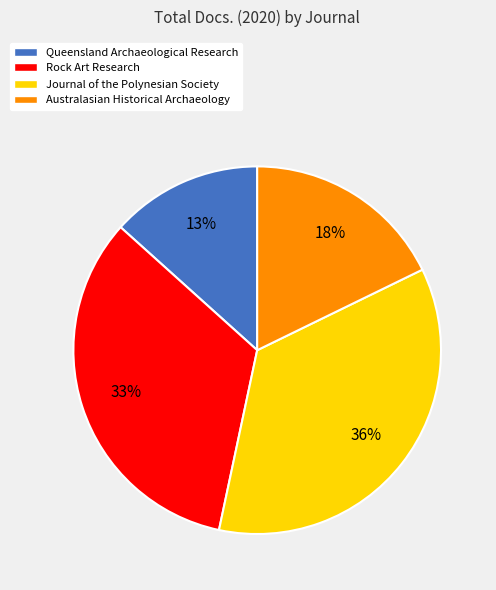

Is there any slice that represents more than half of the pie?

No